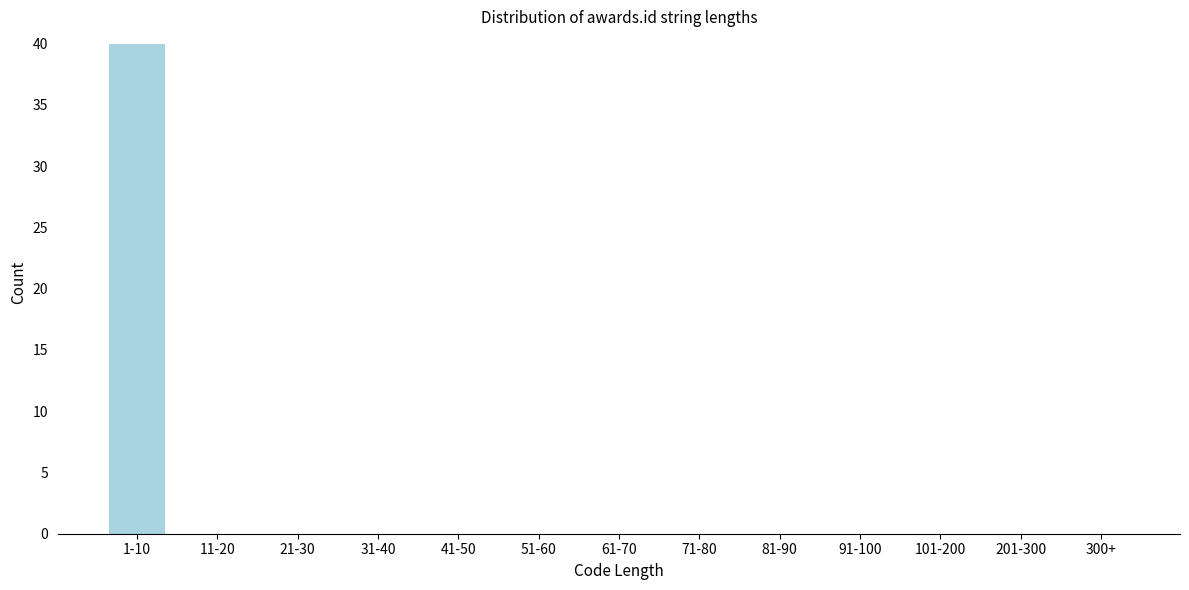

Reading left to right, extract all data points from this chart.

1-10=40	11-20=0	21-30=0	31-40=0	41-50=0	51-60=0	61-70=0	71-80=0	81-90=0	91-100=0	101-200=0	201-300=0	300+=0